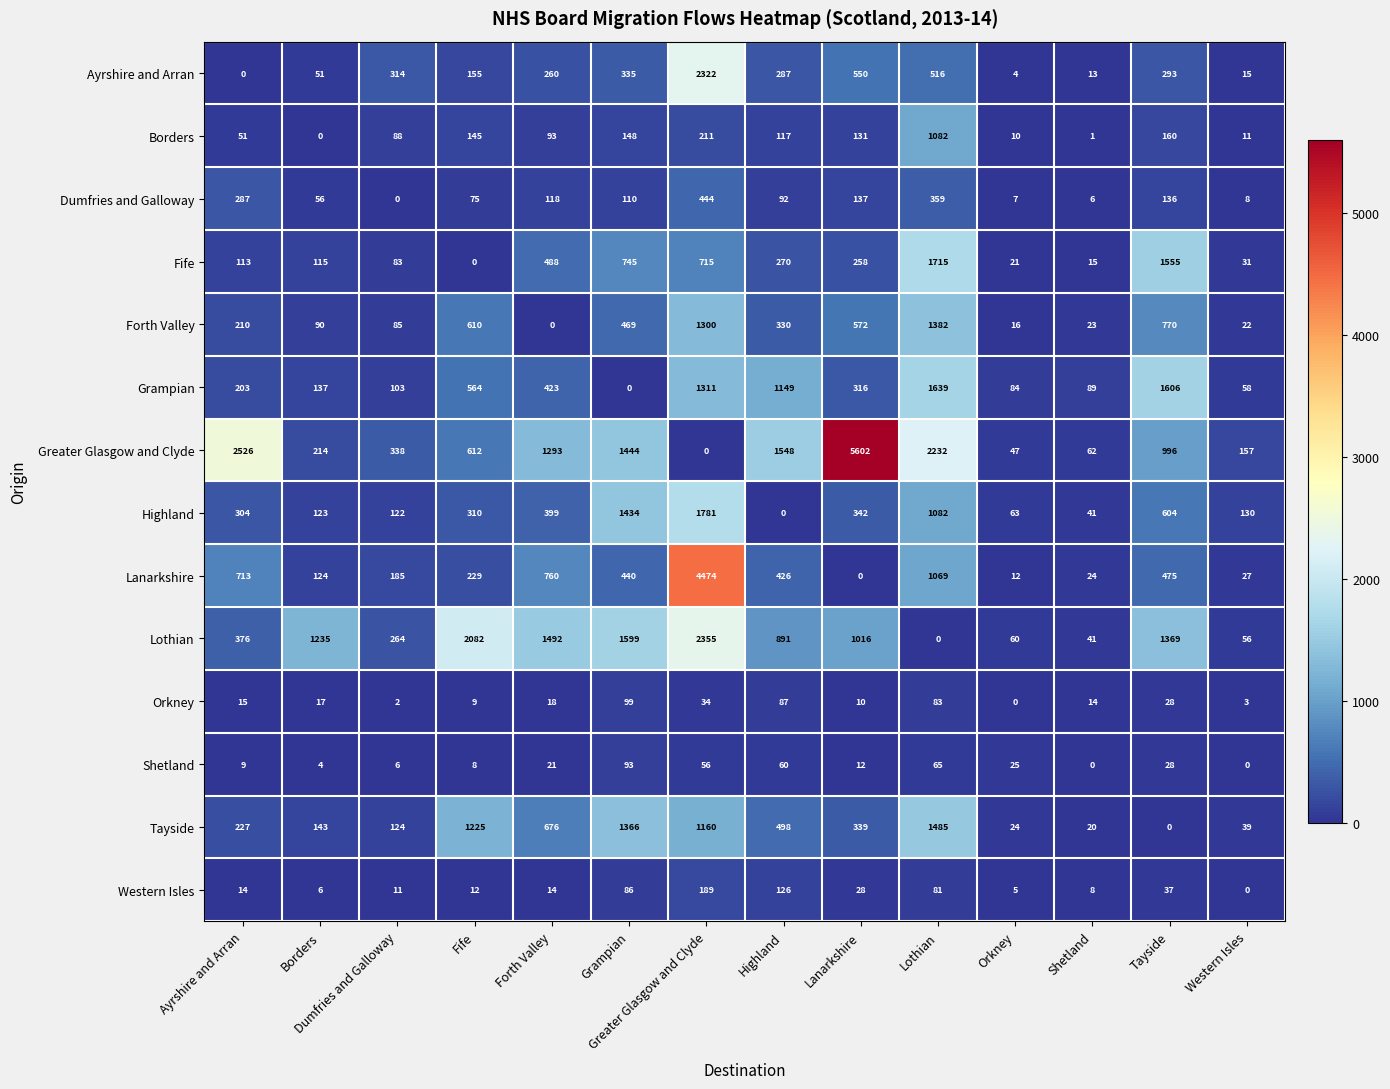

At which category is the sum across all series the highest?

Greater Glasgow and Clyde